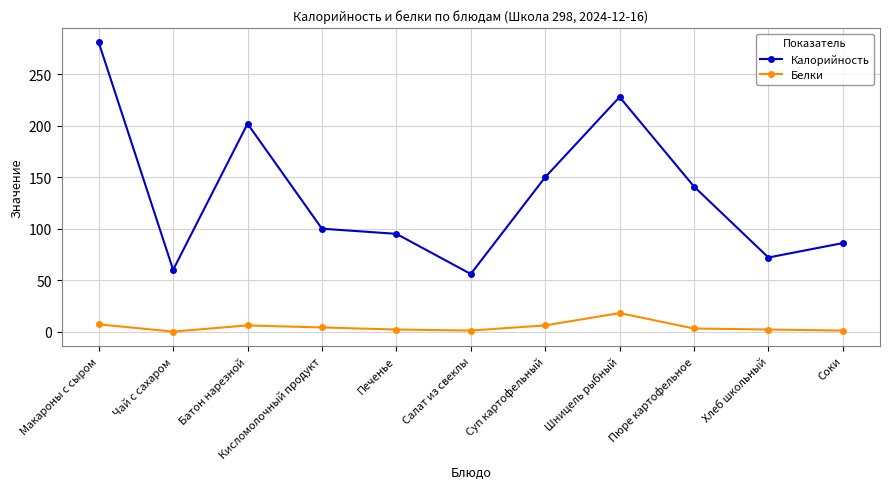

How many data points does each series have?

11